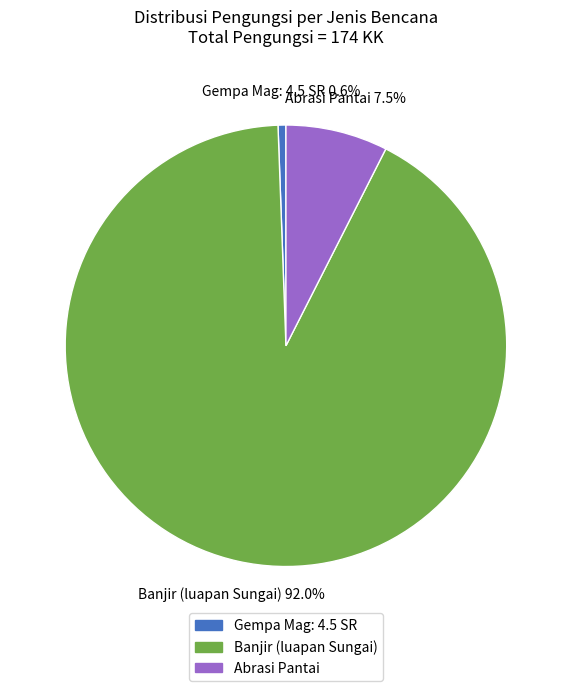

Does any single category account for the majority?

Yes